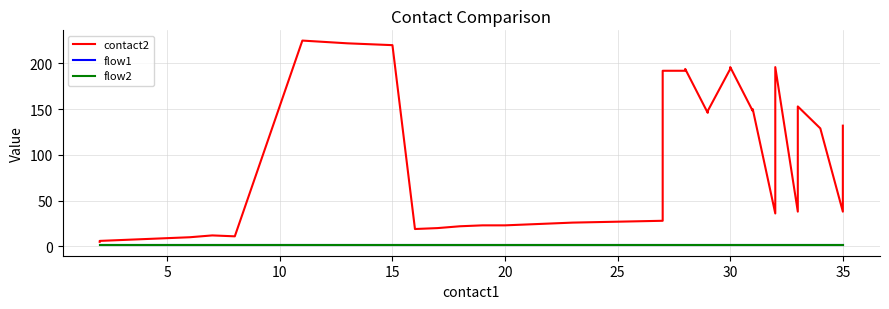

What are all the series names shown in the legend?

contact2, flow1, flow2